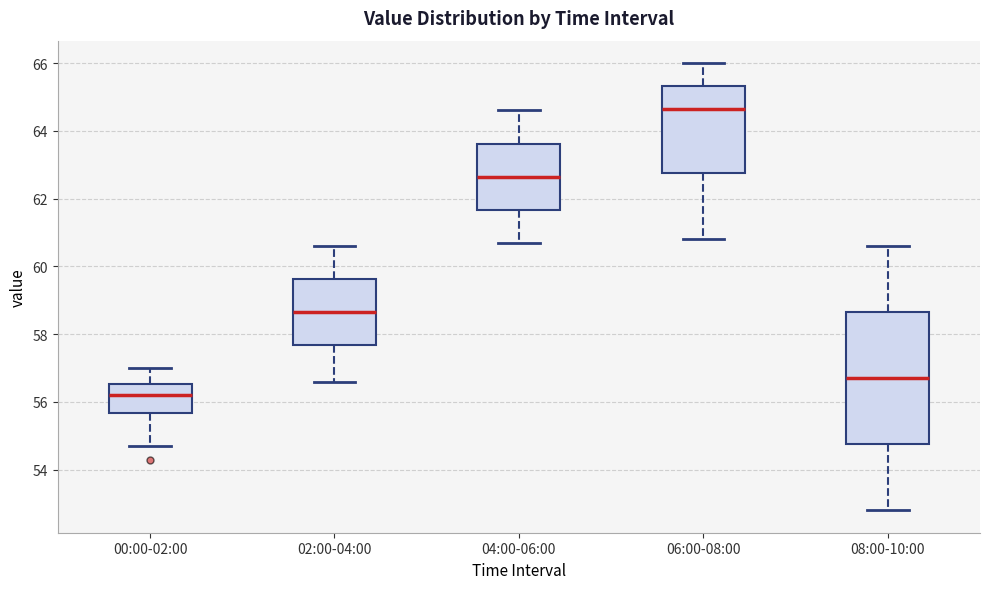

Reading left to right, transcribe this box plot: for each box, give where its median line is, the range the box spans, and where its two whiskers end, as read against the y-axis. The values are not printed on the chart, so give them approximately, as read against the axis.

00:00-02:00: median 56.2, box 55.6 to 56.6, whiskers 54.8 to 57.0
02:00-04:00: median 58.6, box 57.6 to 59.6, whiskers 56.6 to 60.6
04:00-06:00: median 62.6, box 61.6 to 63.6, whiskers 60.8 to 64.6
06:00-08:00: median 64.6, box 62.8 to 65.4, whiskers 60.8 to 66.0
08:00-10:00: median 56.8, box 54.8 to 58.6, whiskers 52.8 to 60.6